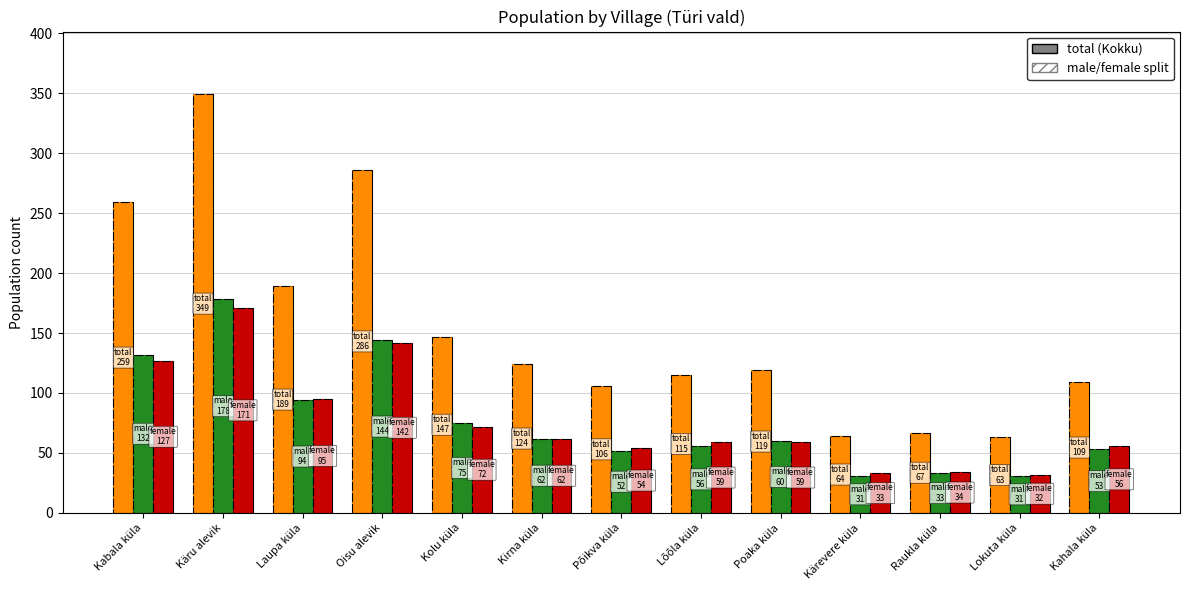

What is the sum of the NAINE values at Kabala küla and Lõõla küla?

186